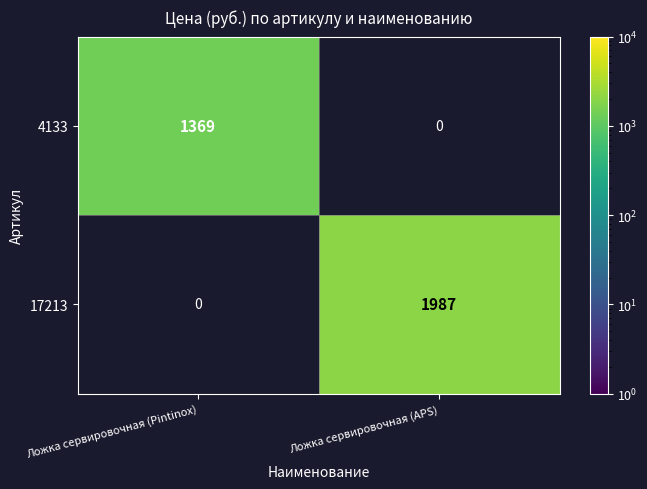

At how many categories does at least one series exceed 818?

2